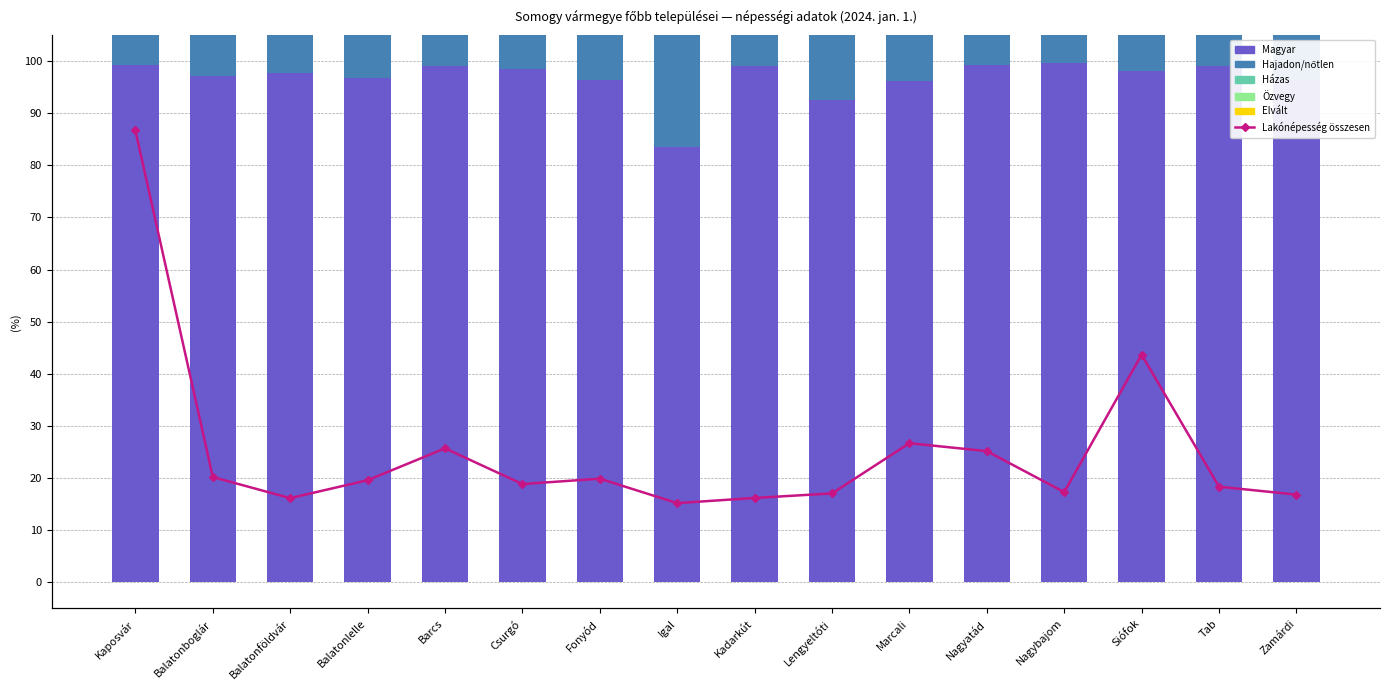

What is the sum of all Házas values?

577.7